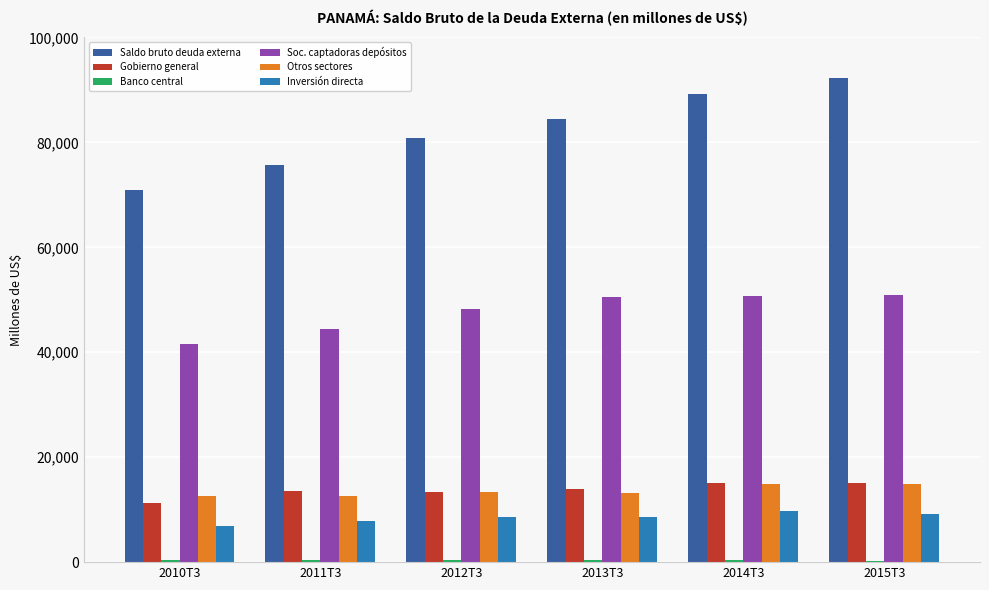

Is it true that Gobierno general equals 17003.7 at 2010T3?

False